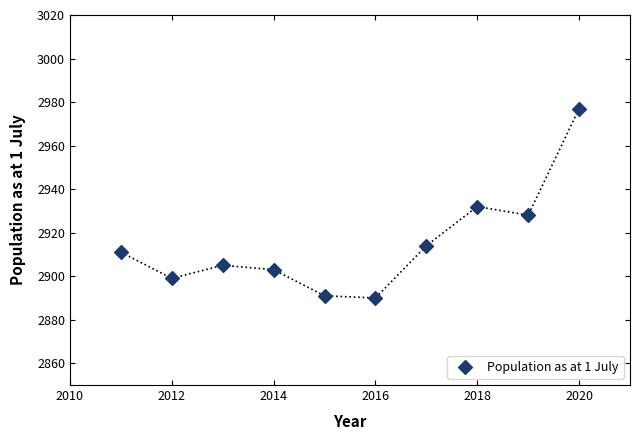

What is the range of X values (max minus min)?

9